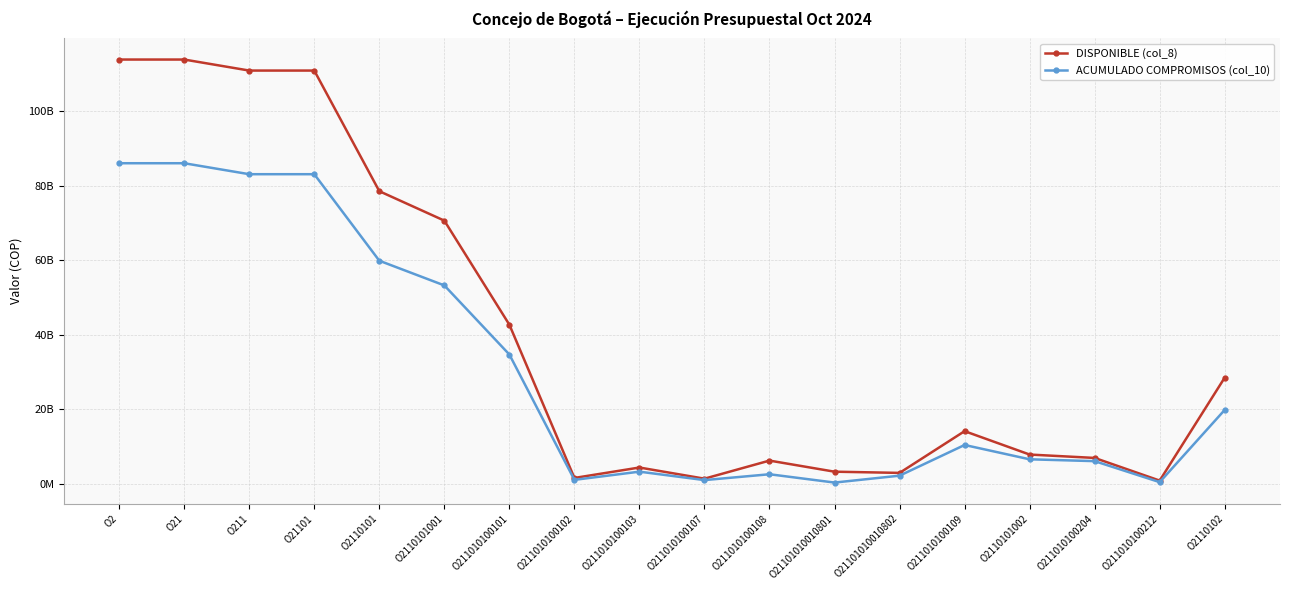

Is this an area chart (filled region under the line)?

No